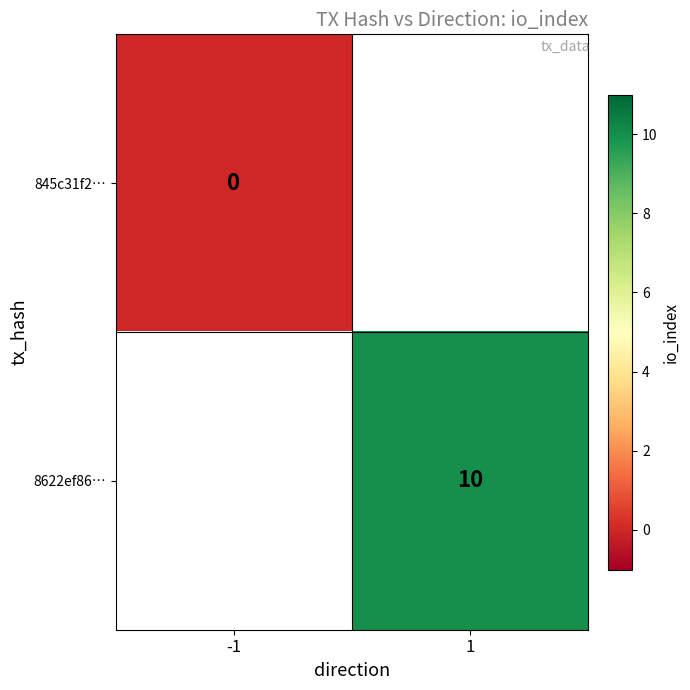

True or false: 8622ef86… has a value of 10 at 1.

True